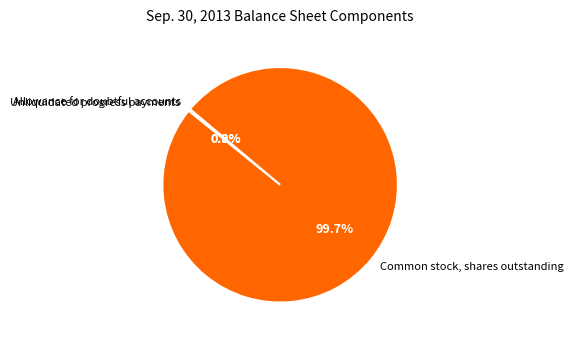

Is there a majority slice in this chart?

Yes